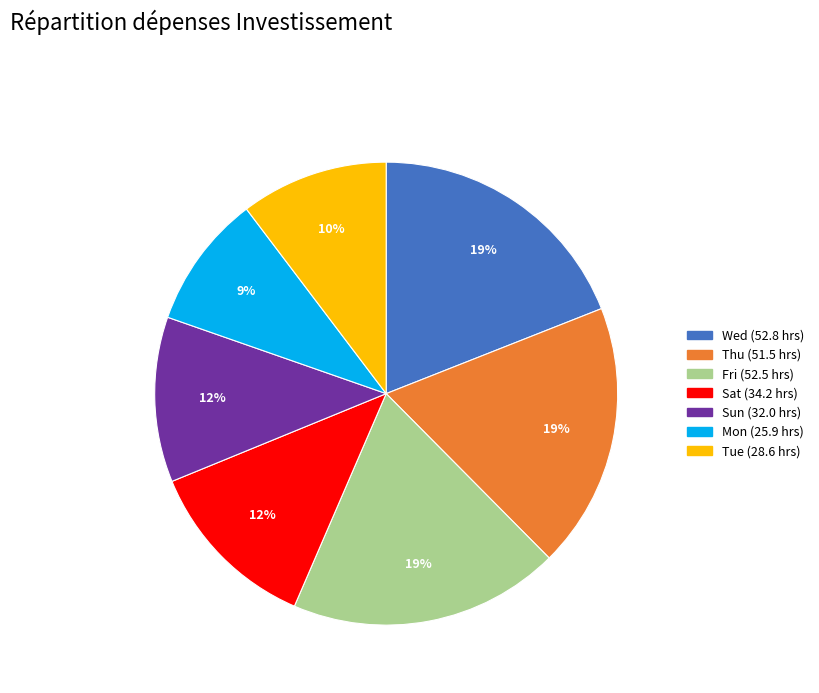

To the nearest percent, what is the difference between the largest and smallest slice percentages?

10%